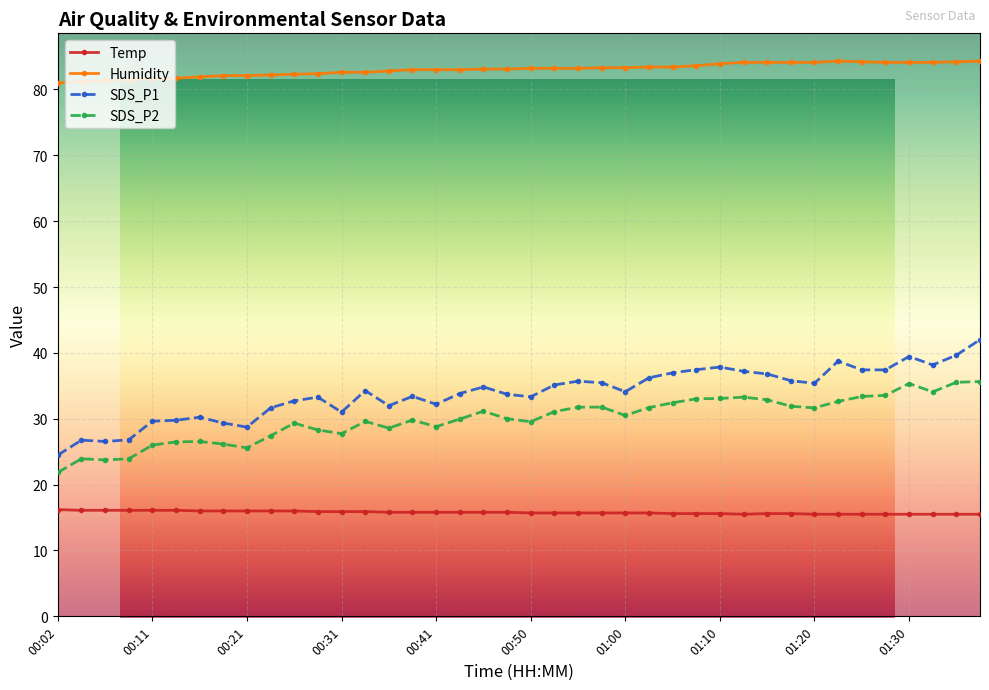

Does the chart have visible grid lines?

Yes